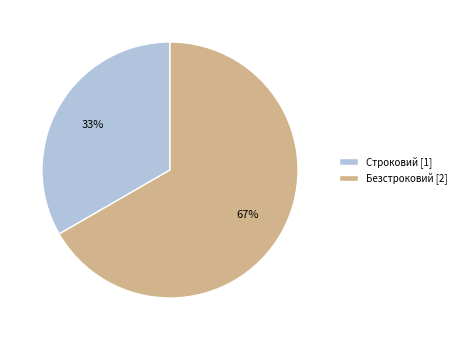

Which slice is the largest?

Безстроковий